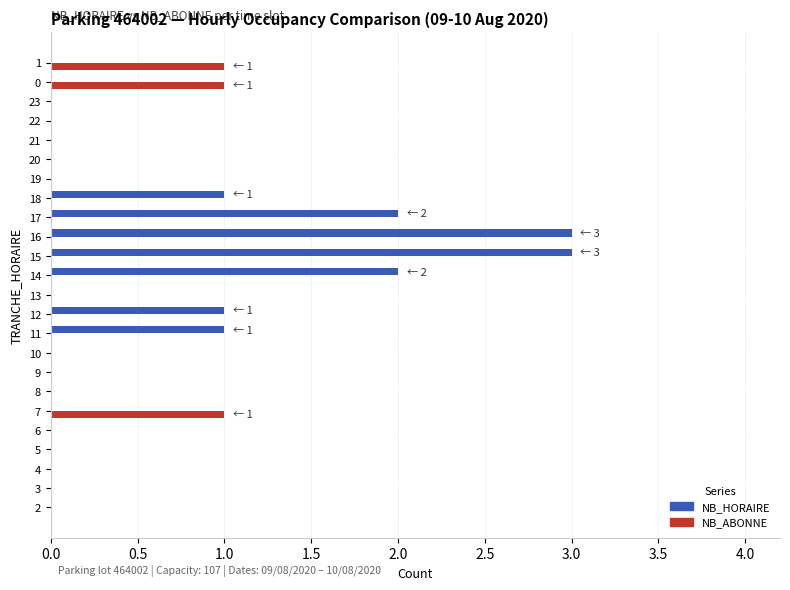

What is the greatest value displayed?

3